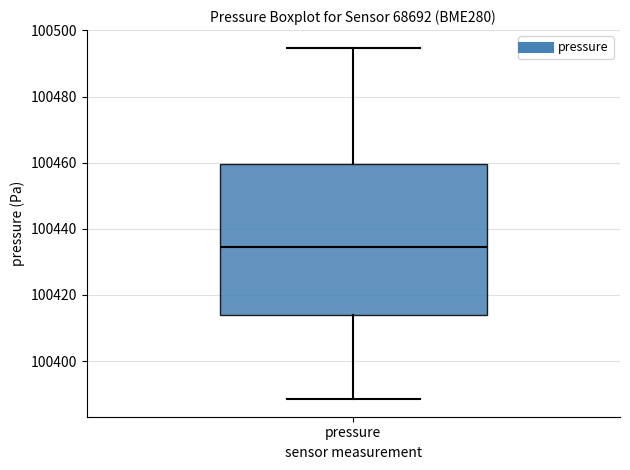

Where does the upper whisker of the box for pressure end on the y-axis? The values are not printed on the chart, so give them approximately, as read against the axis.

100494